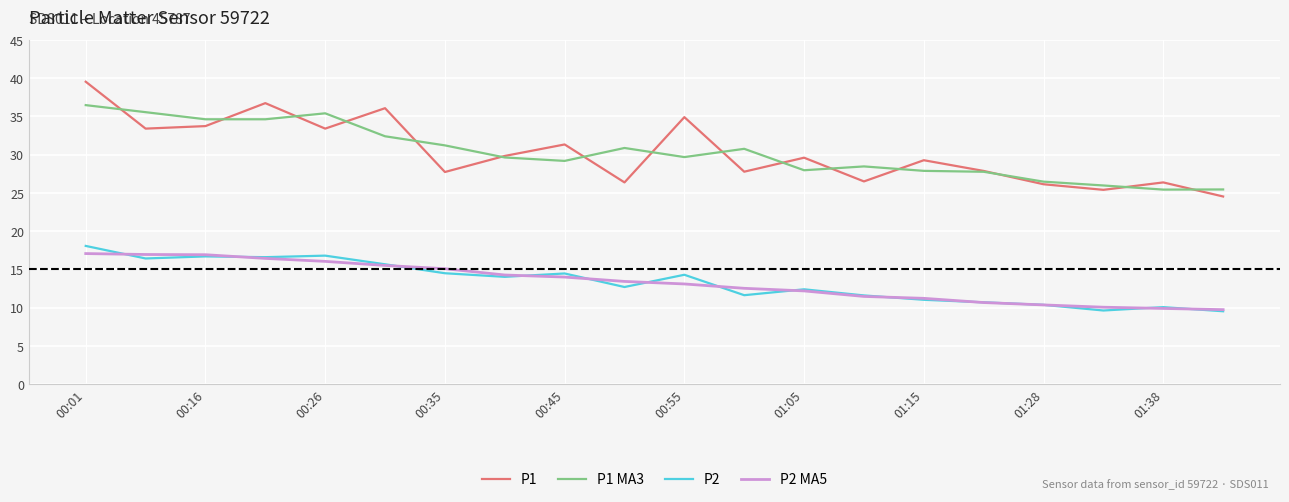

Rank the series by their maximum value, from lowest to highest.

P2 MA5, P2, P1 MA3, P1